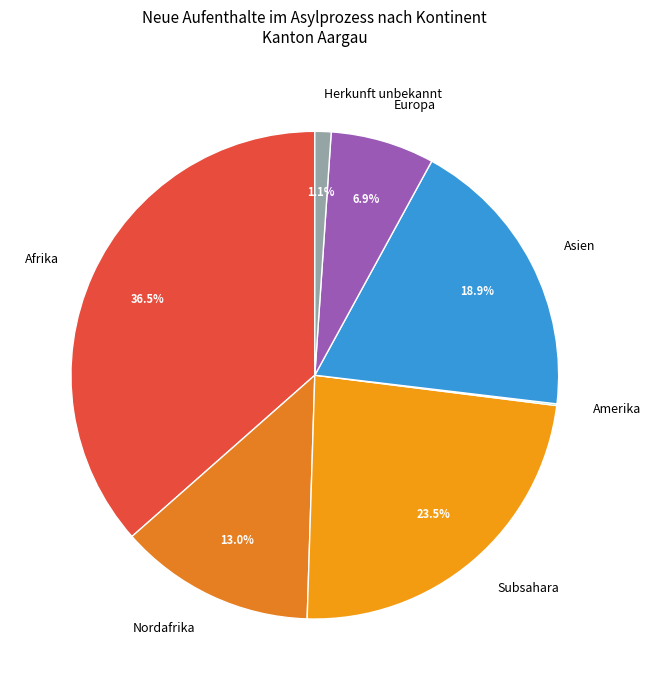

Between Asien and Herkunft unbekannt, which is larger?

Asien